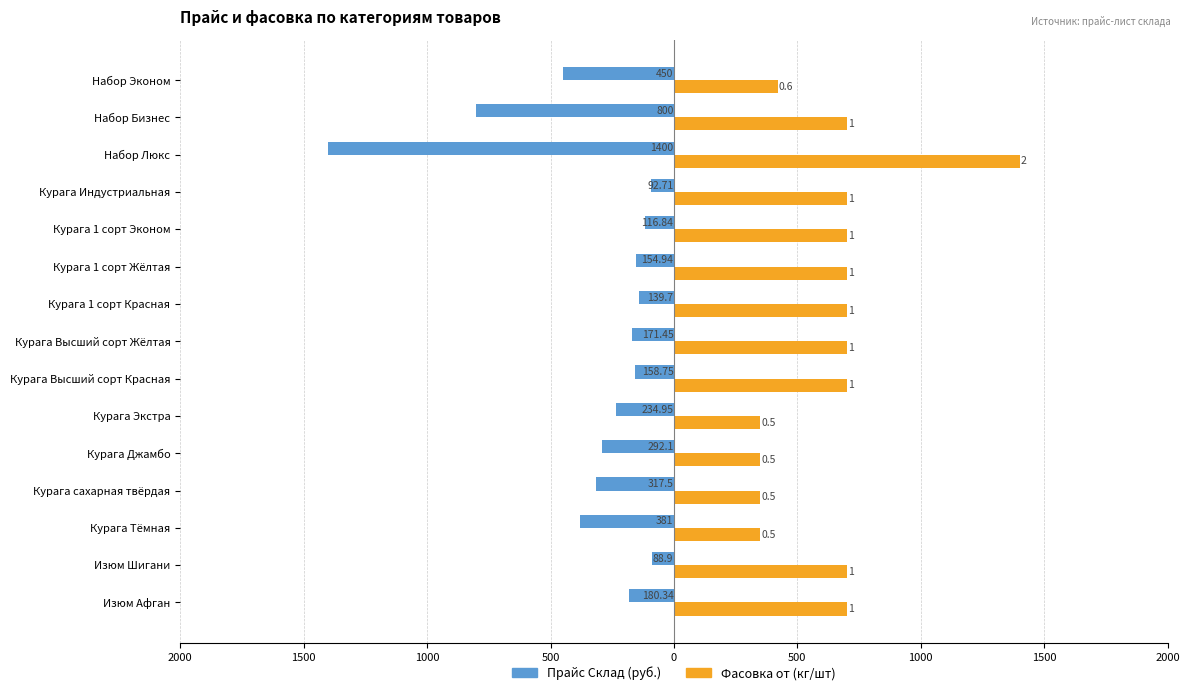

What is the value of the Фасовка от bar at the 4th from the left?

700.0